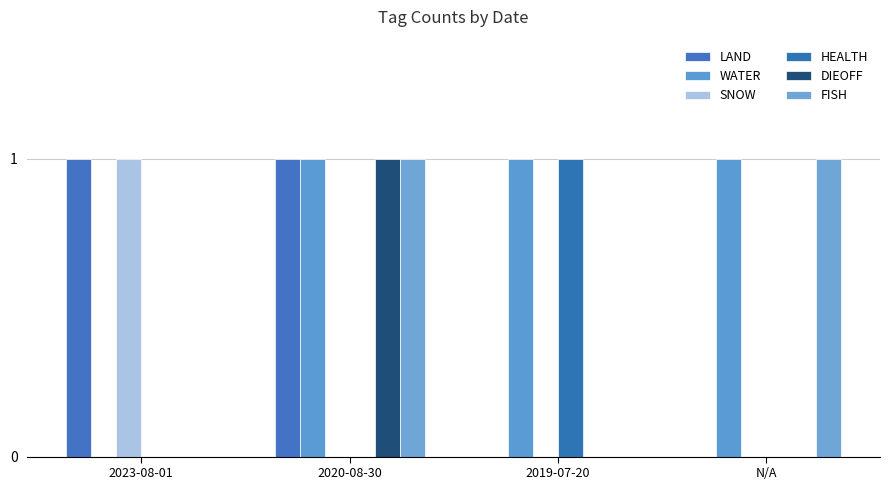

At which category is the sum across all series the highest?

2020-08-30